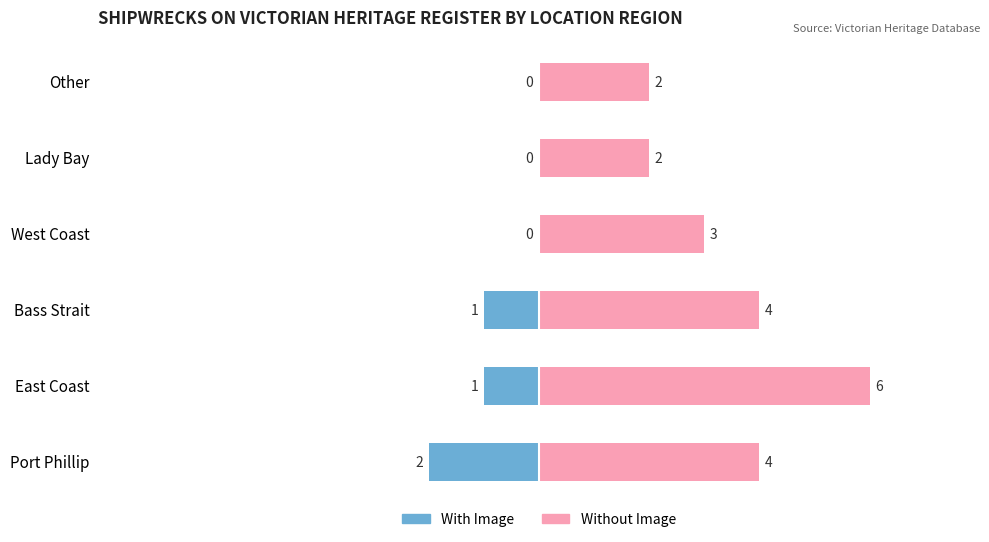

List the series in order of their overall mean, highest first.

Without Image, With Image